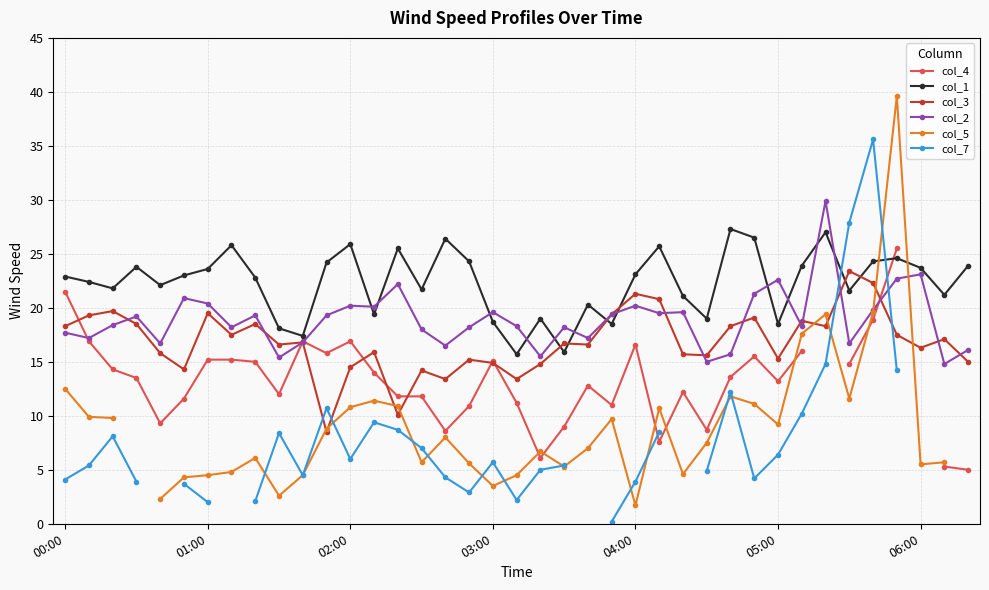

What position from the left is 00:00?

1